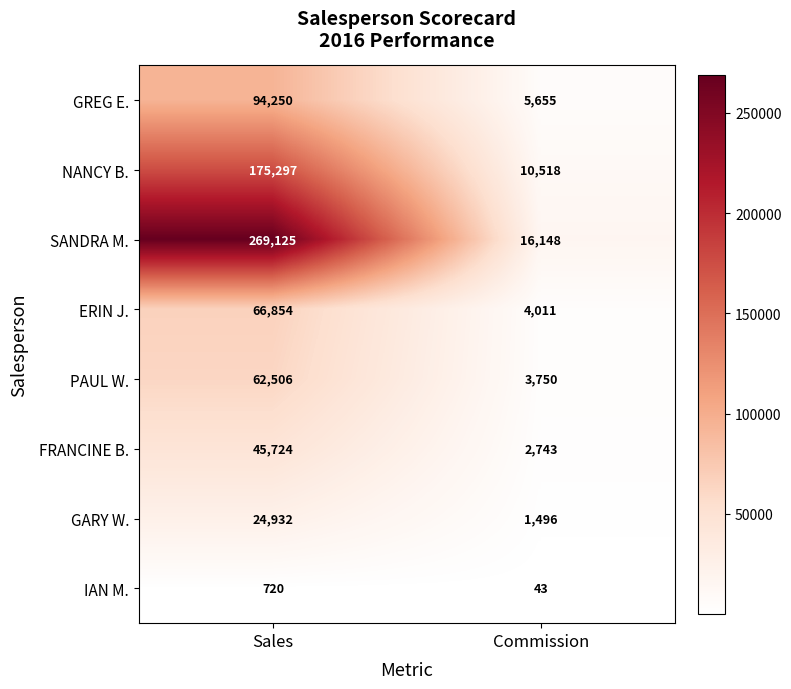

What is the difference between the maximum and minimum values in the FRANCINE B. series?

42981